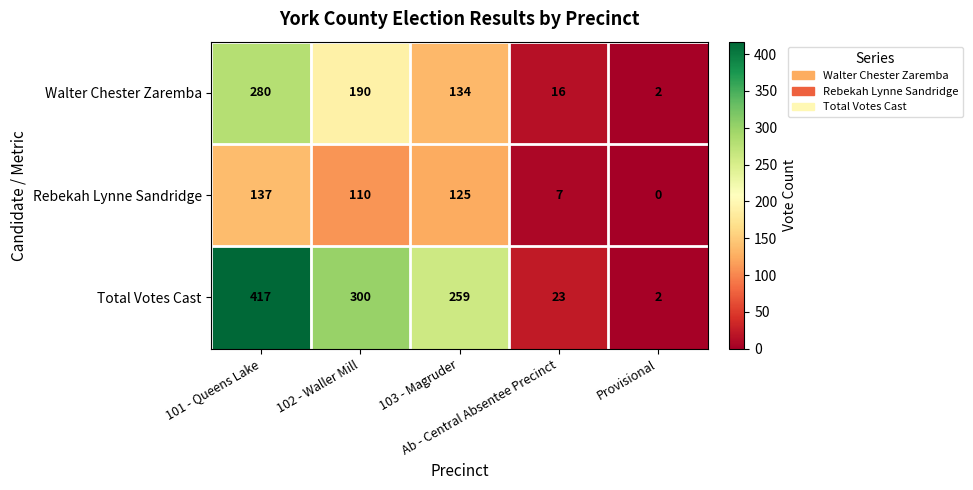

List the series in order of their peak value, lowest first.

Rebekah Lynne Sandridge, Walter Chester Zaremba, Total Votes Cast